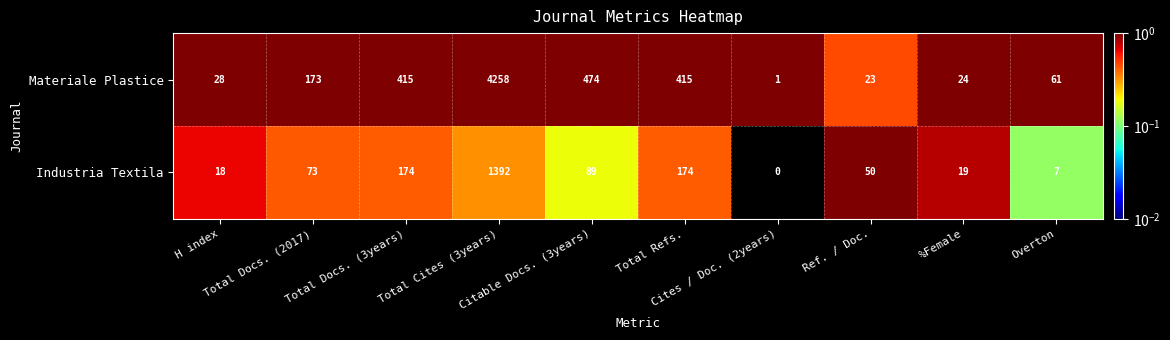

What is the difference between the second highest and minimum values in the Materiale Plastice series?

473